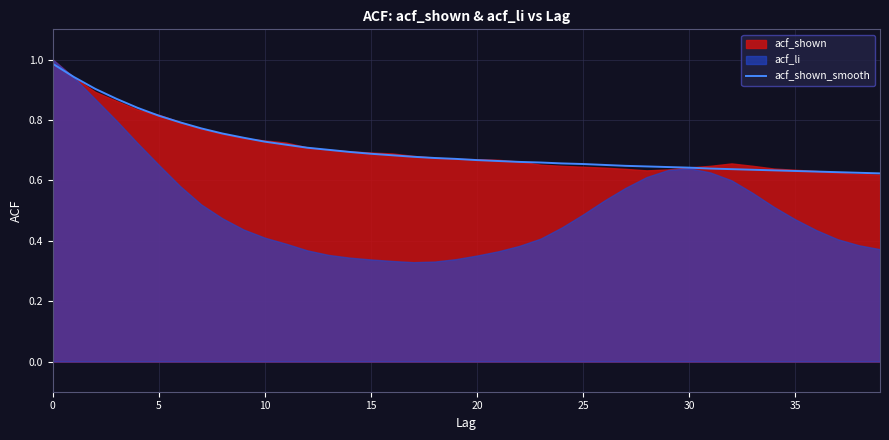

True or false: the data shows 0.3 at 31.

False